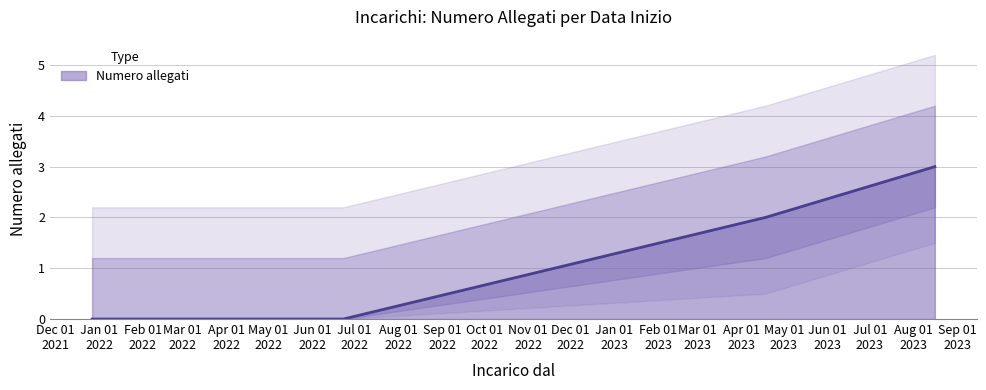

What is the greatest value displayed?

3